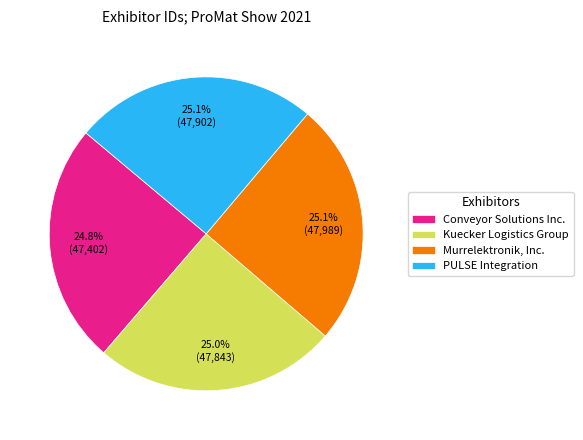

Is there a majority slice in this chart?

No